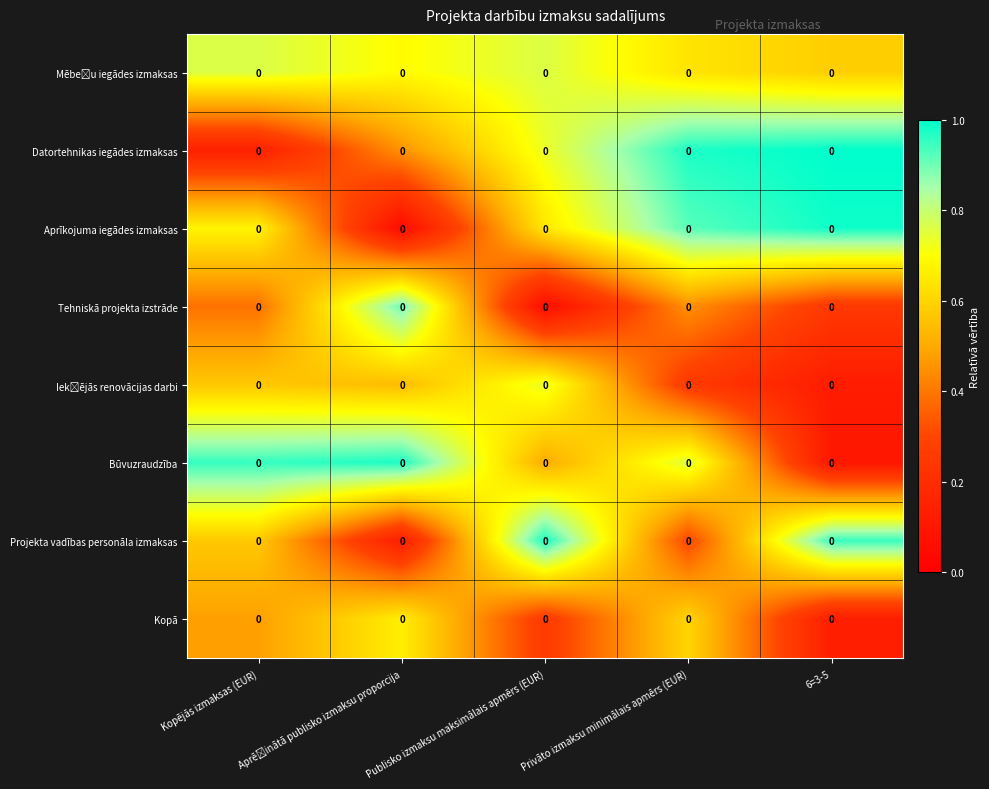

What is the spread (max minus min) of values at Publisko izmaksu maksimālais apmērs (EUR)?

0.9